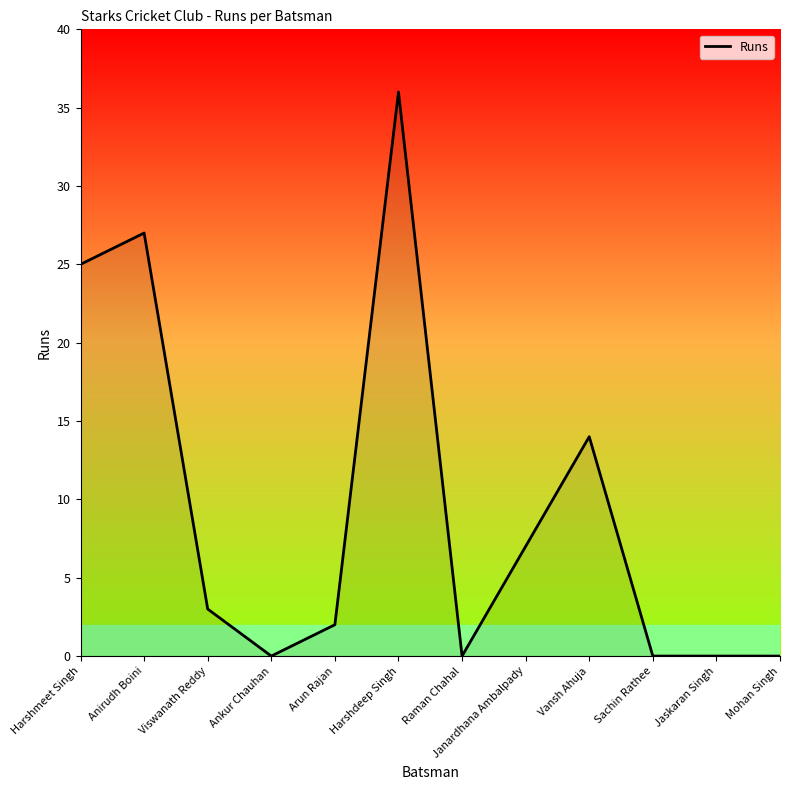

What position from the right is Harshdeep Singh?

7